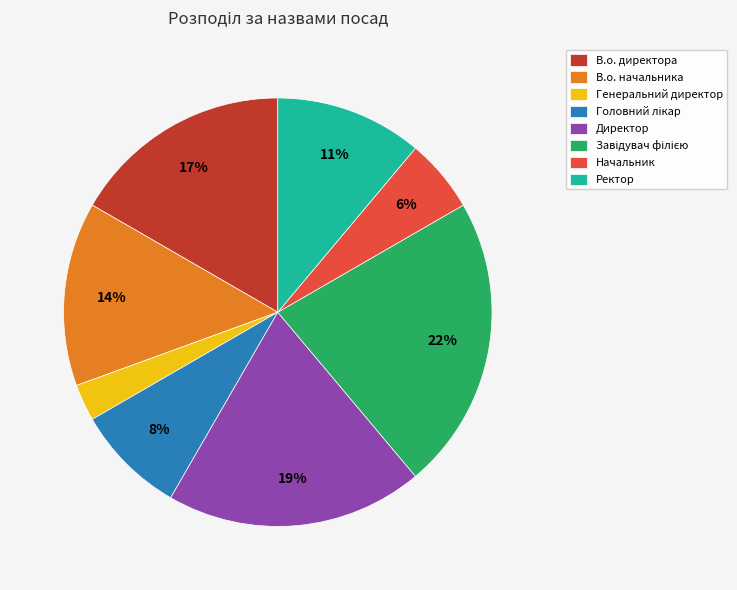

To the nearest percent, what portion does Ректор represent?

11%